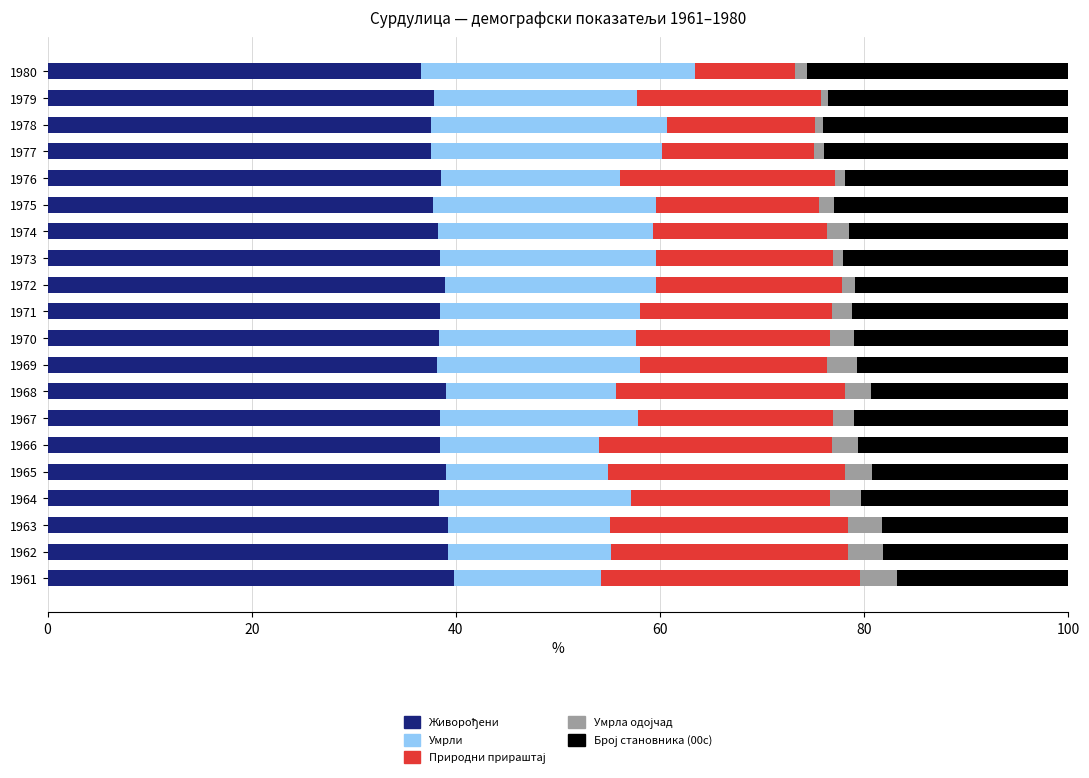

What is the total value across all series at 1974?

100.0